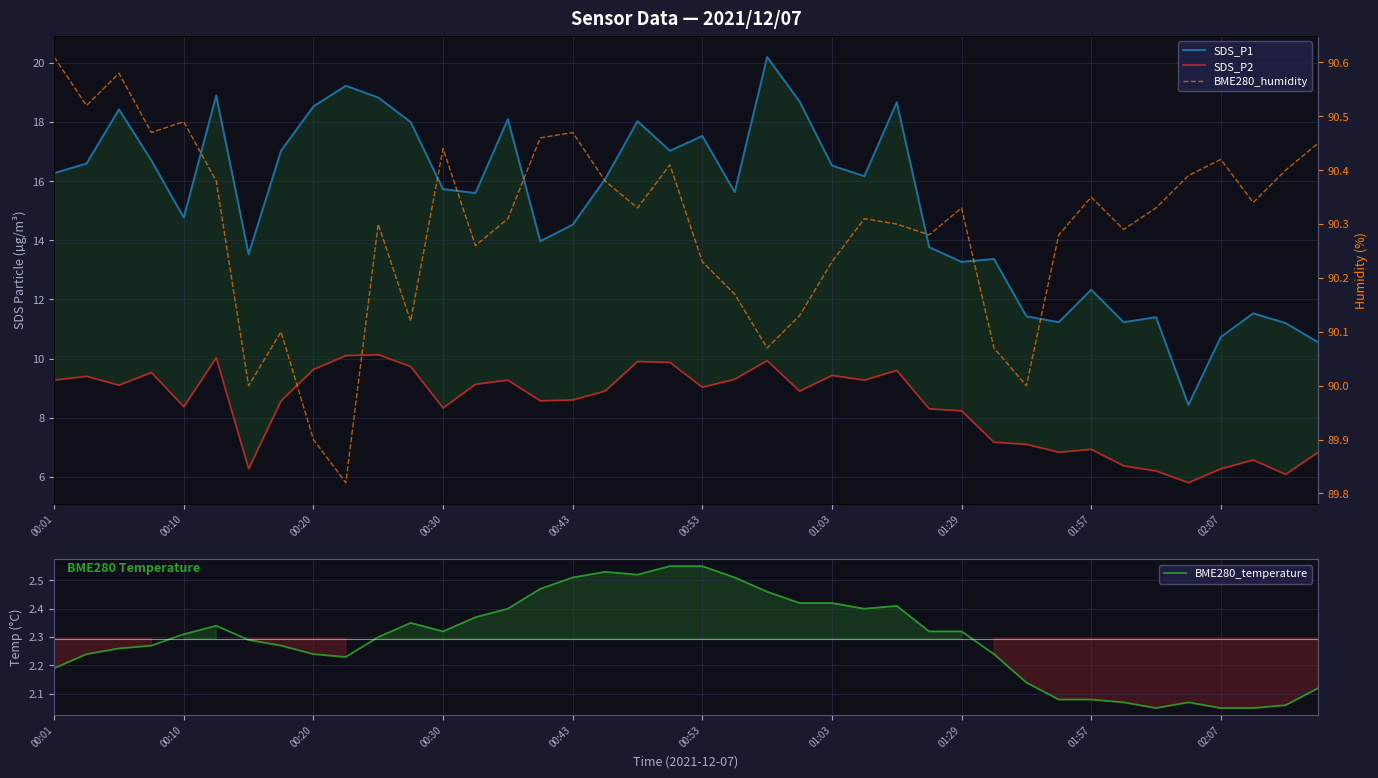

What is the sum of the BME280_humidity values at 37 and 27?

180.6